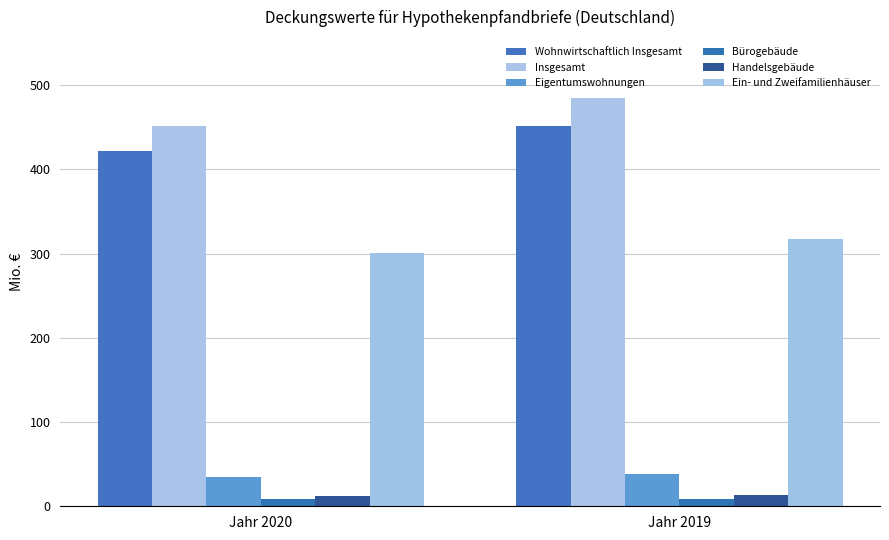

Is it true that Ein- und Zweifamilienhäuser equals 79.7 at Jahr 2019?

False